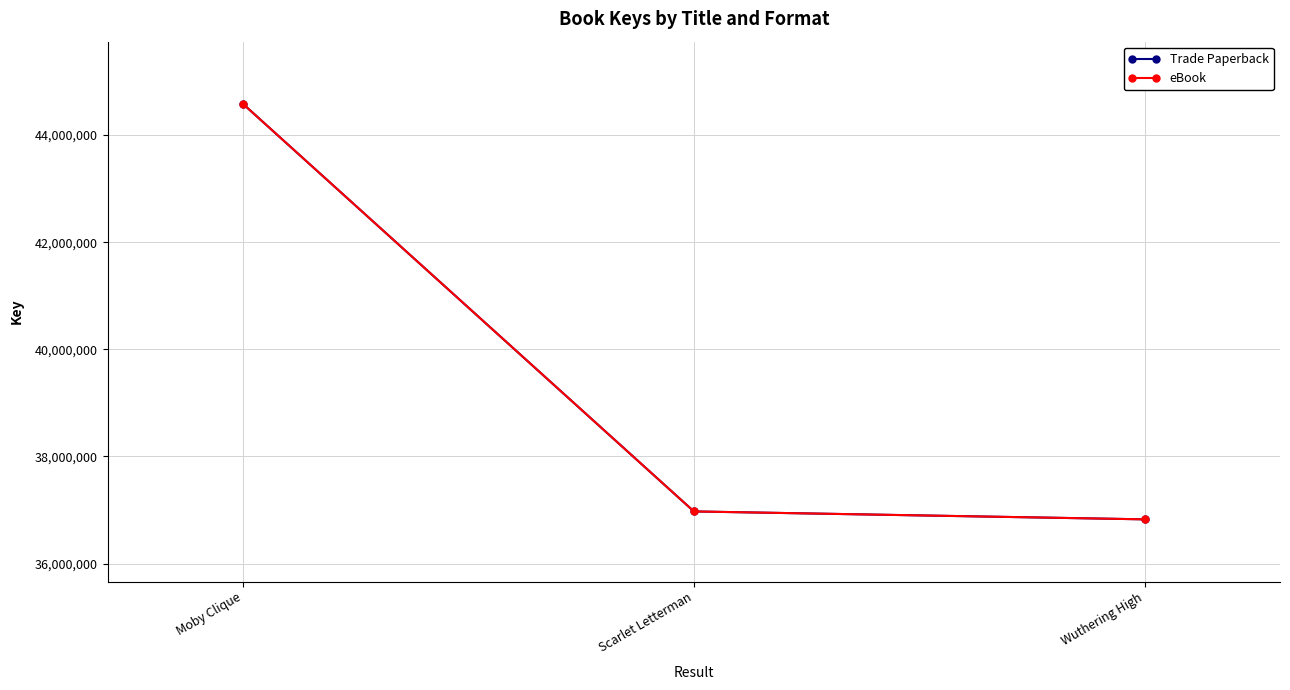

Which series has the largest range (max minus min)?

Trade Paperback